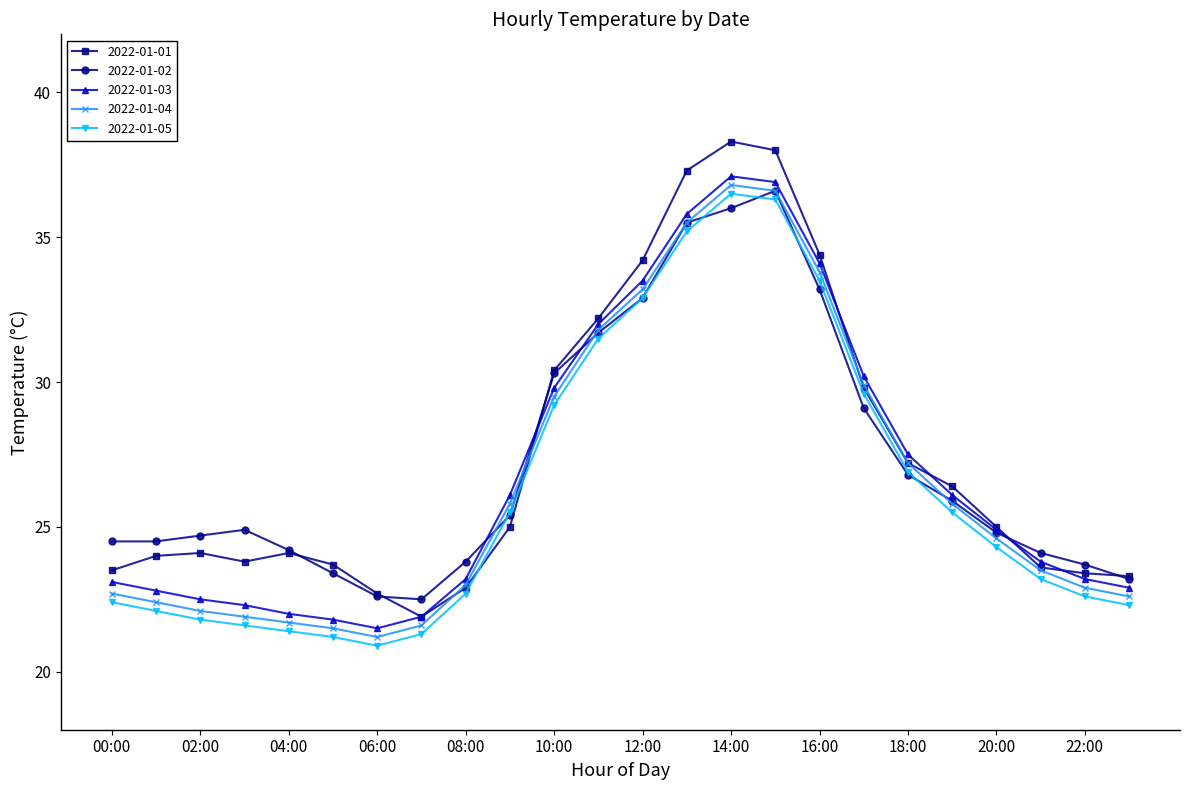

Rank the series by their average value, from lowest to highest.

2022-01-05, 2022-01-04, 2022-01-03, 2022-01-02, 2022-01-01